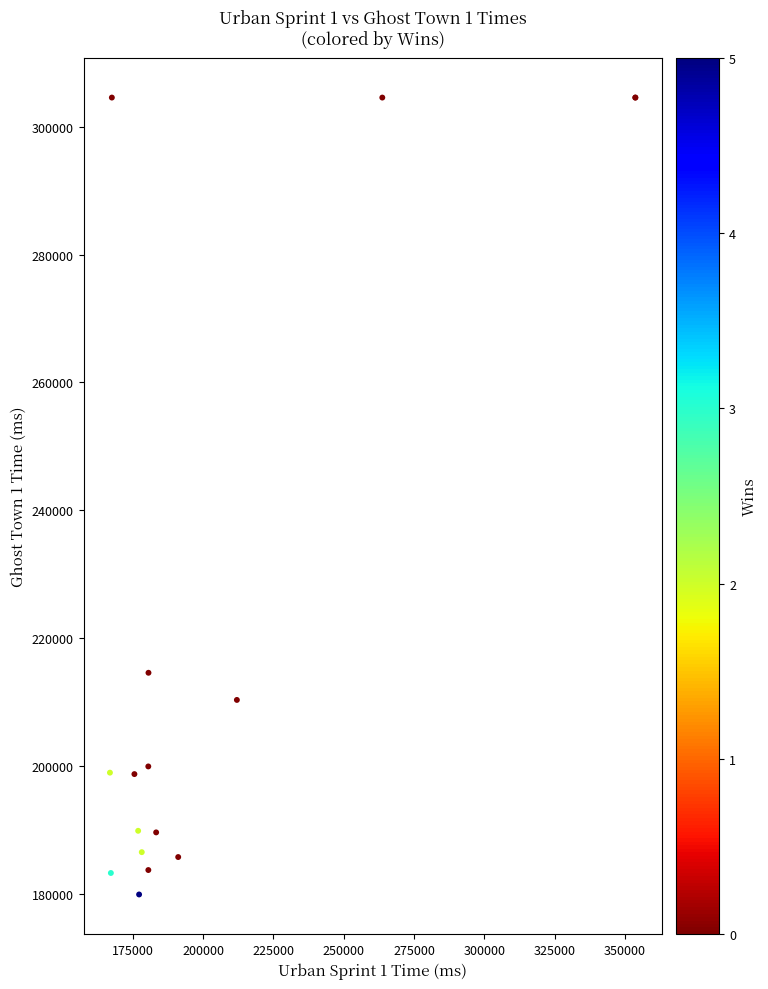

What Y value in the scatter plot is closest to 242222?

214567